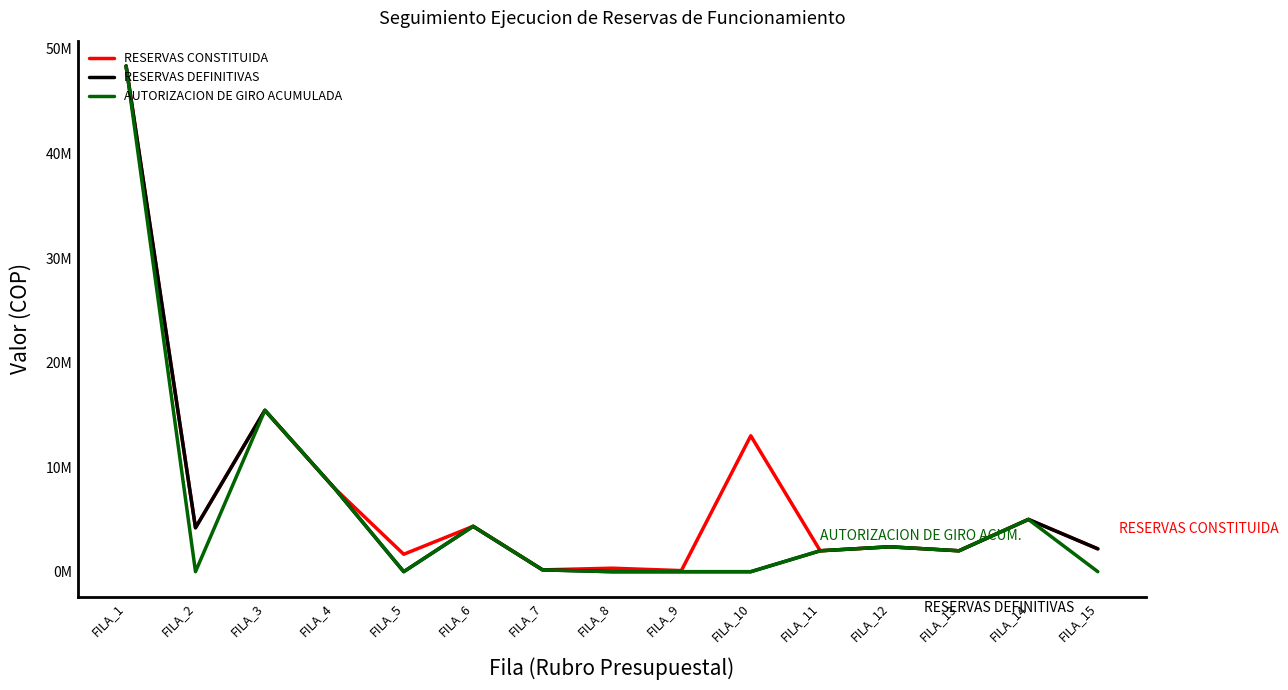

What is the total value across all series at FILA_2?

8400000